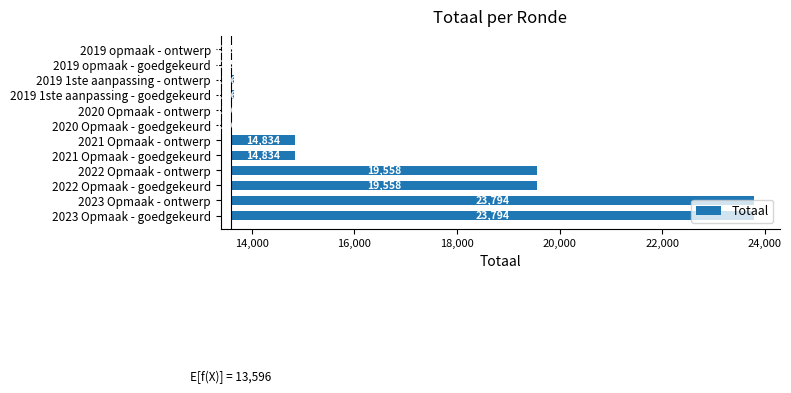

Are the bars grouped side by side (vs. stacked)?

No